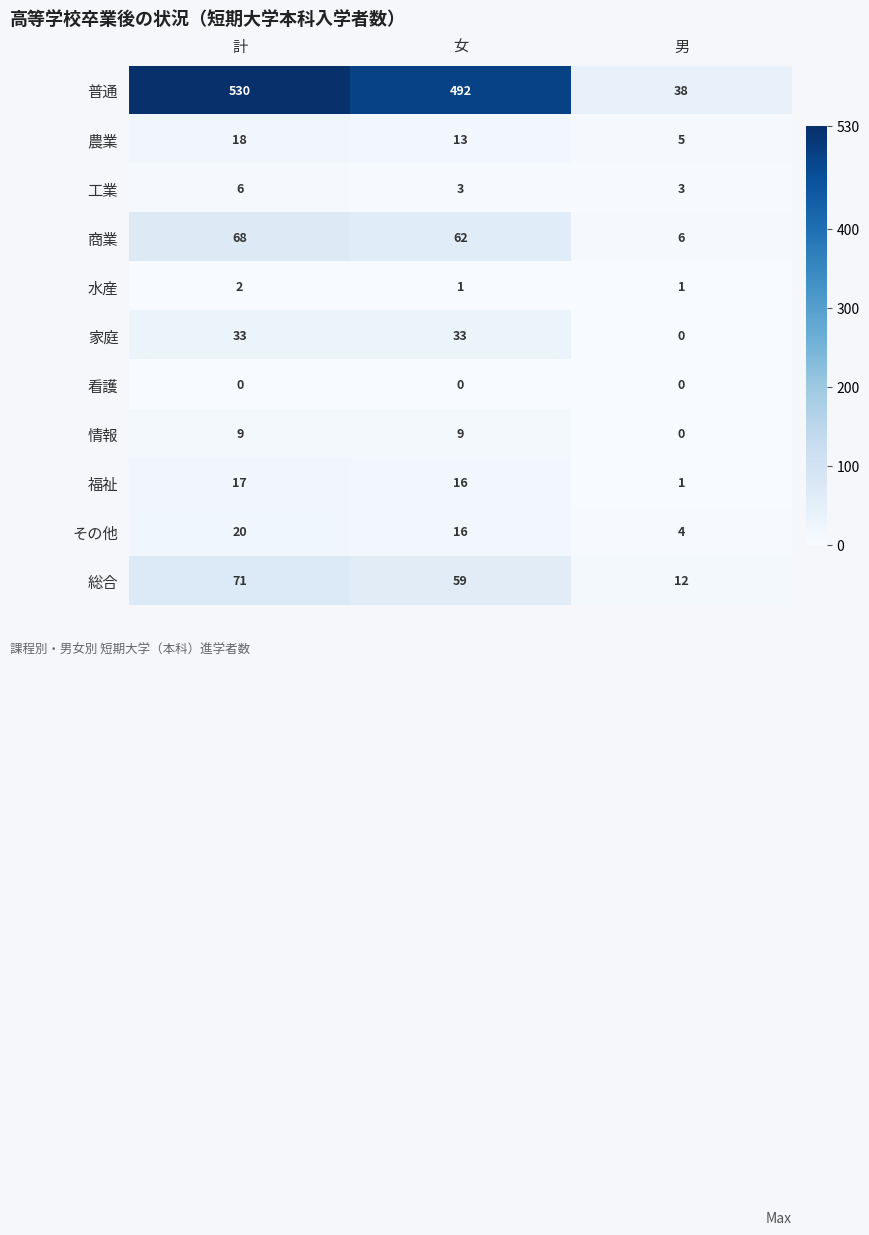

Which category has the lowest value in the 農業 series?

男